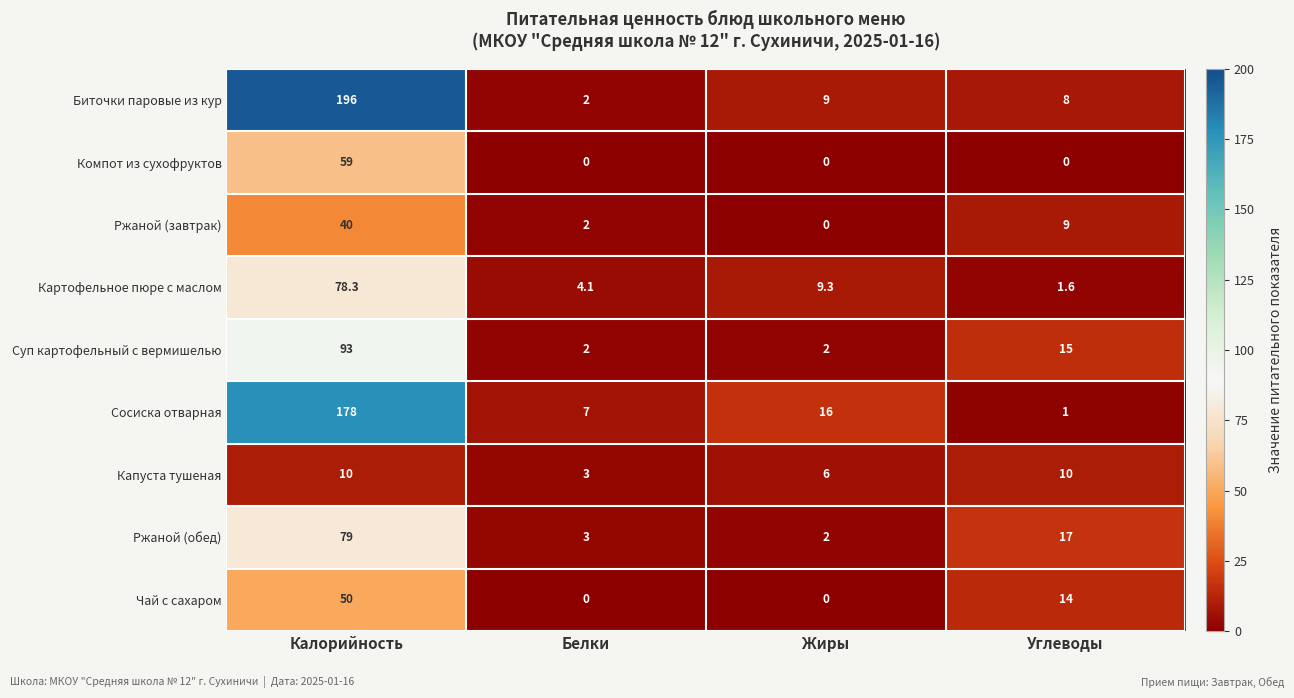

Which series has the largest range (max minus min)?

Биточки паровые из кур